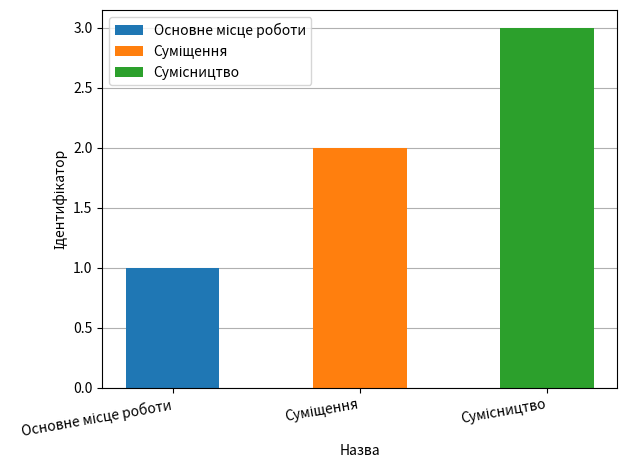

What is the value of the 1st bar from the left?

1